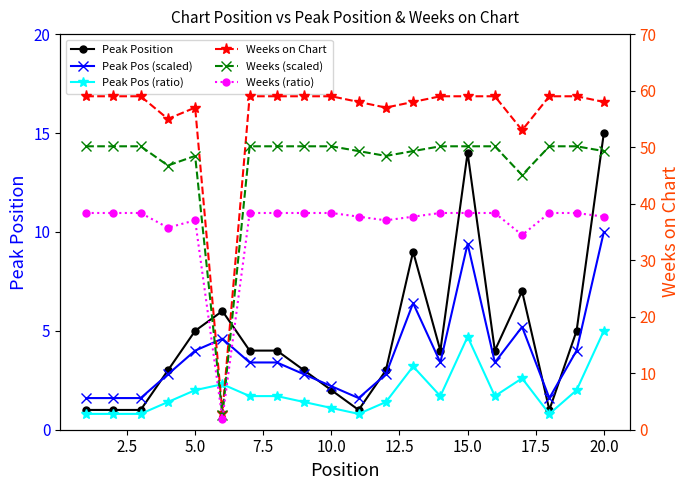

At how many categories does at least one series exceed 35?

19